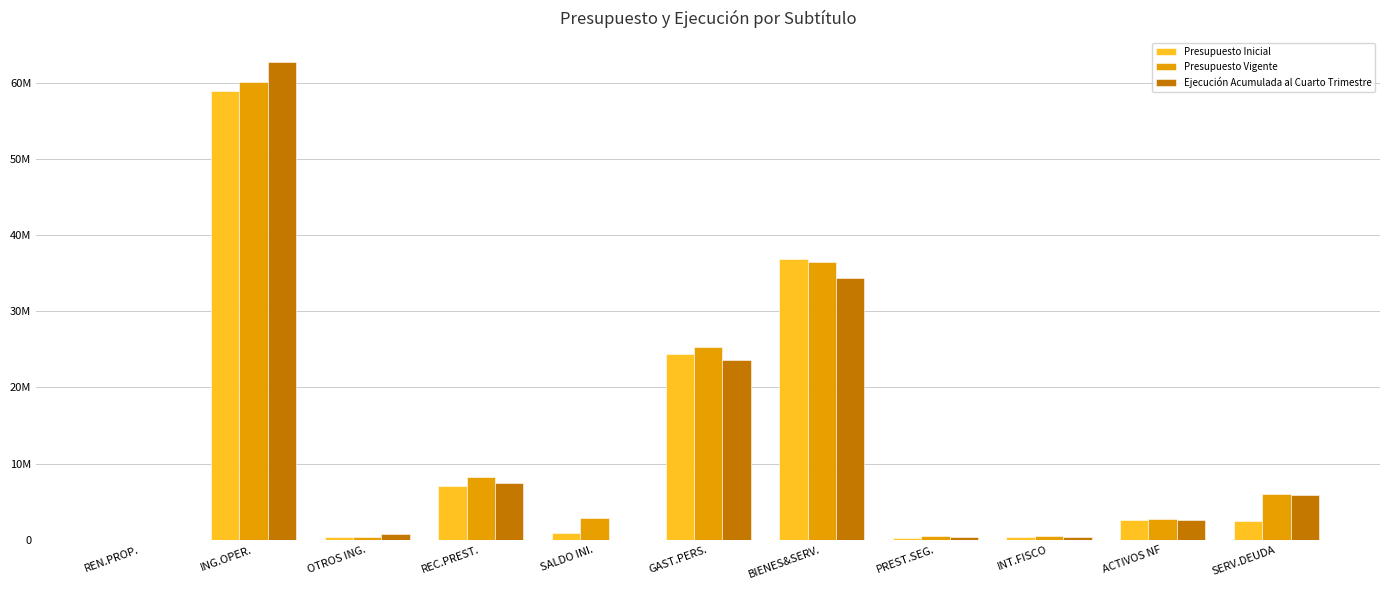

What are all the series names shown in the legend?

Presupuesto Inicial, Presupuesto Vigente, Ejecución Acumulada al Cuarto Trimestre